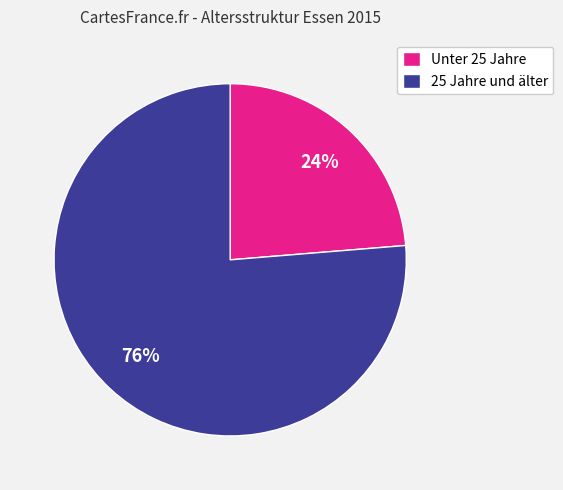

Which has a higher value, Unter 25 Jahre or 25 Jahre und älter?

25 Jahre und älter